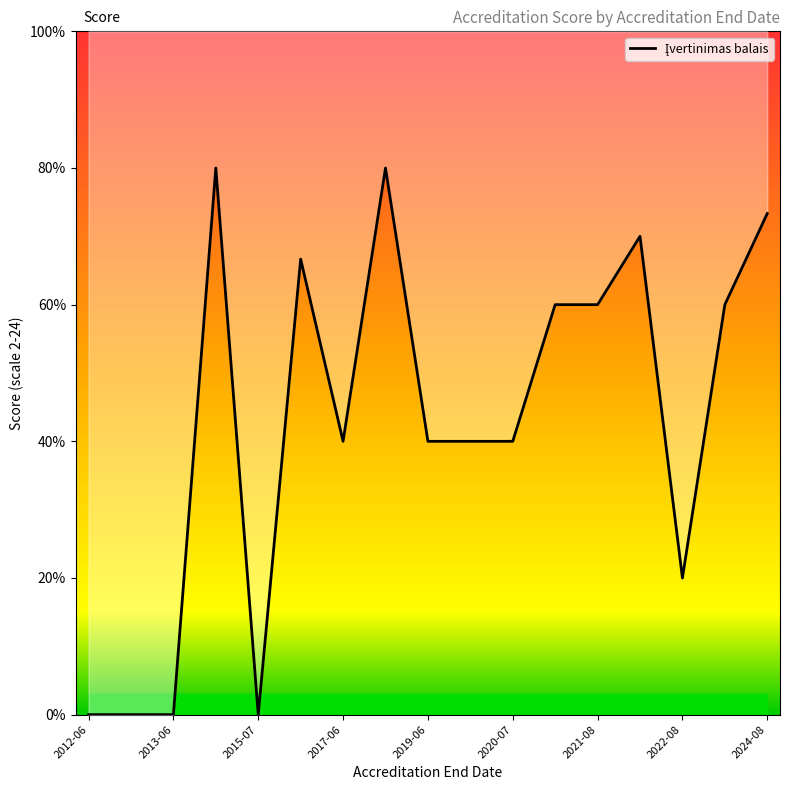

How many positive values are there?

13